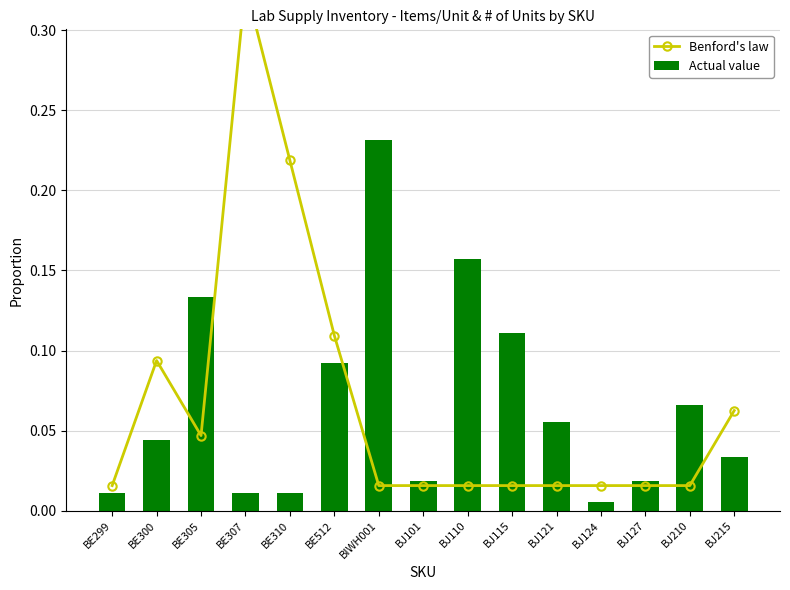

What are all the series names shown in the legend?

Benford's law, Actual value